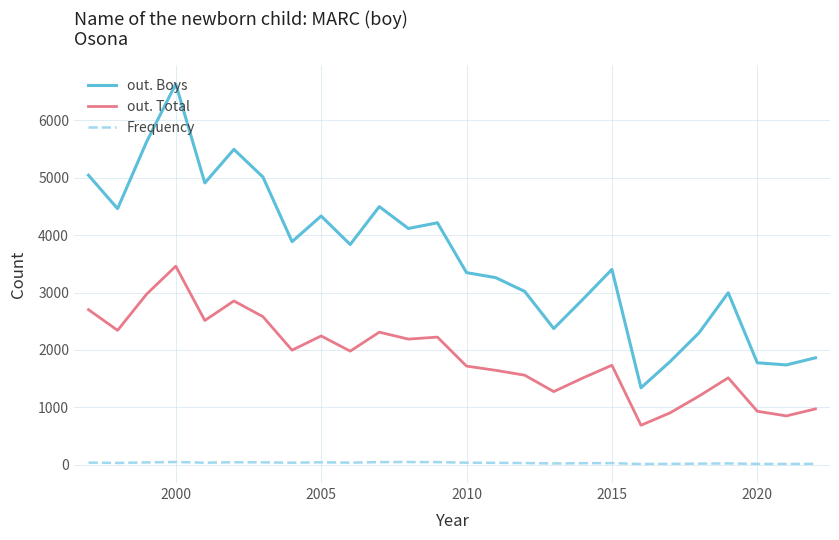

What is the lowest value of the out. Total series?

686